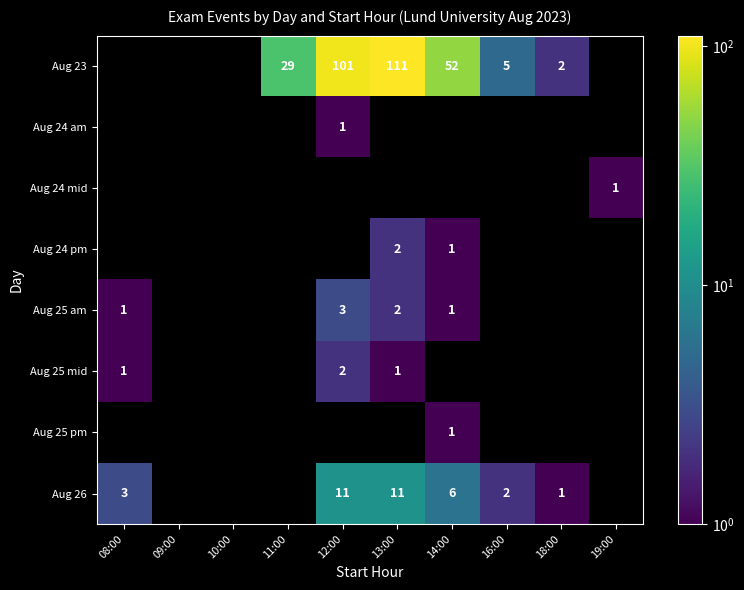

What is the smallest value displayed?

1.0